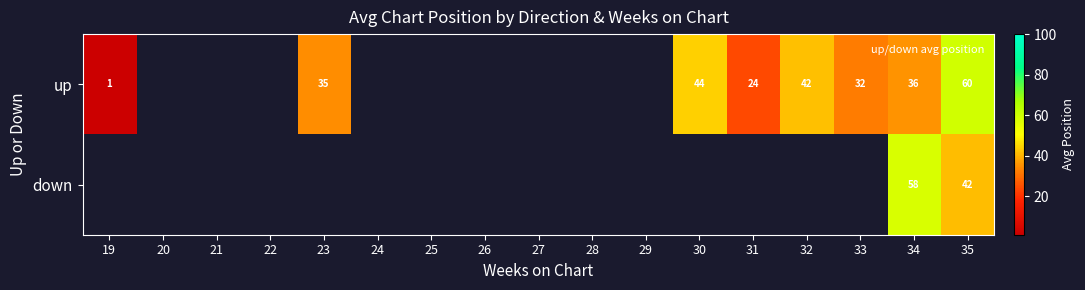

How many values in down are above zero?

2